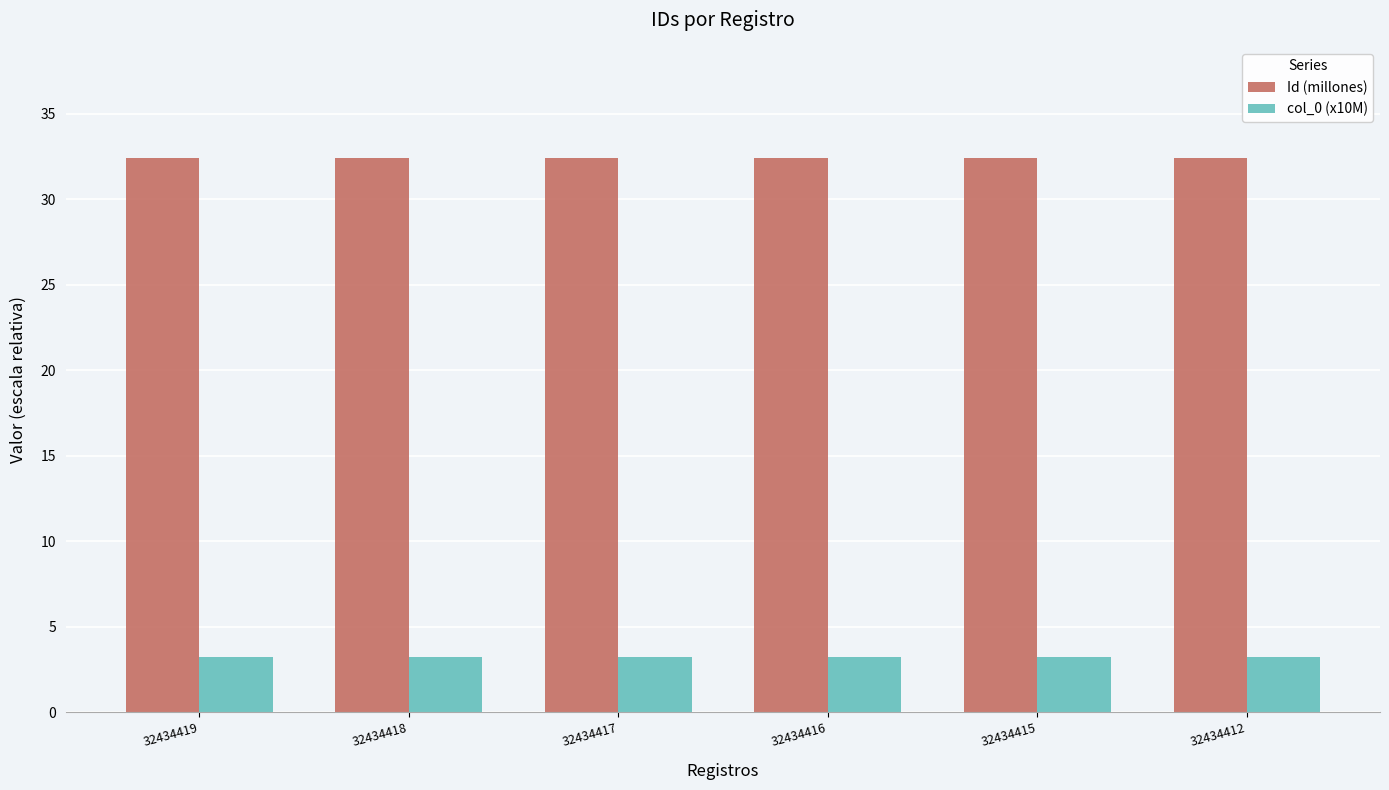

Reading left to right, transcribe all the data shown in this chart.

Id (millones): 32434419=32.4	32434418=32.4	32434417=32.4	32434416=32.4	32434415=32.4	32434412=32.4
col_0 (x10M): 32434419=3.2	32434418=3.2	32434417=3.2	32434416=3.2	32434415=3.2	32434412=3.2